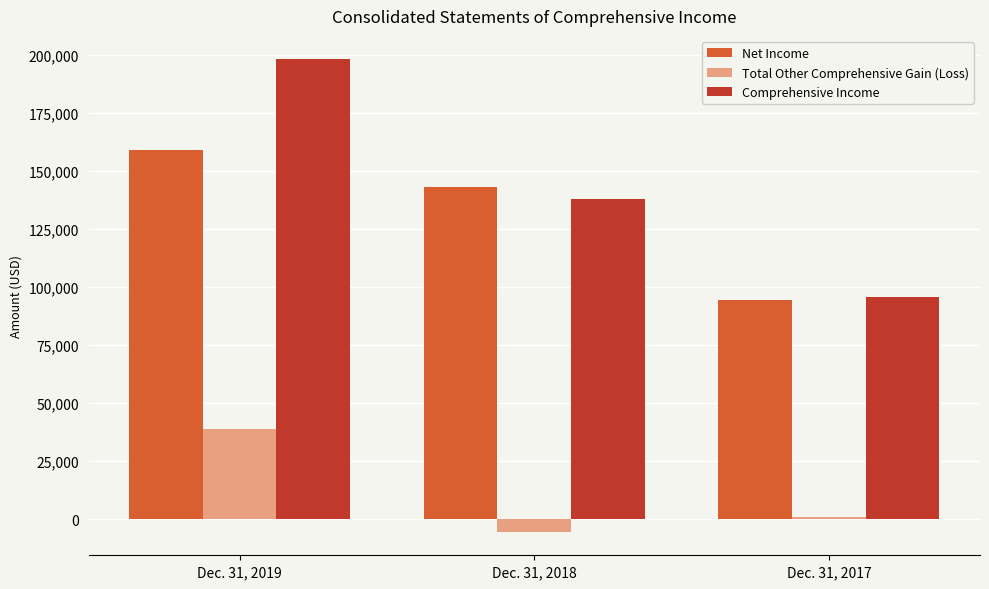

Between Dec. 31, 2018 and Dec. 31, 2017, which series saw the biggest shift?

Net Income